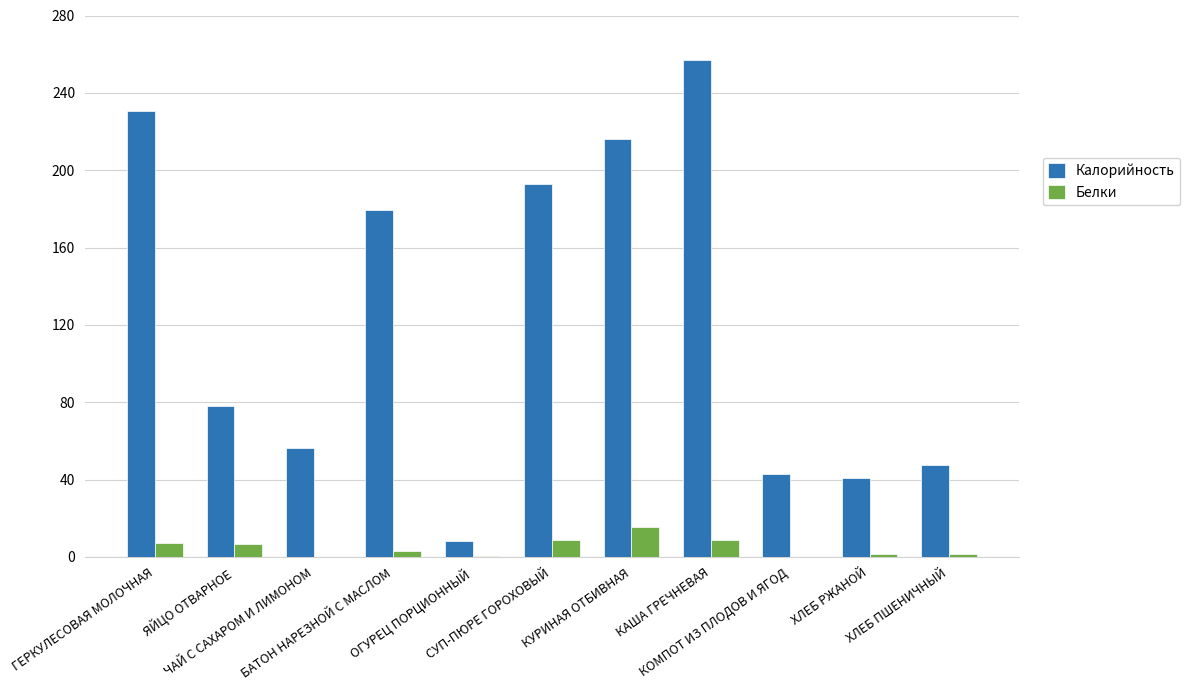

How many groups of bars are there?

11